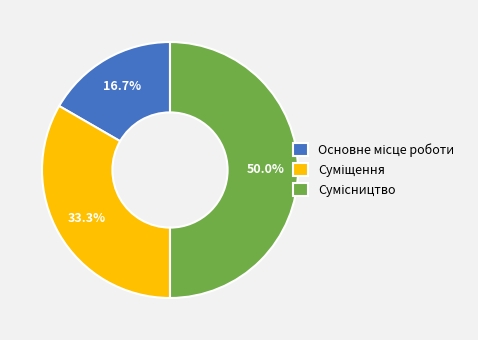

Count the number of slices in the pie.

3